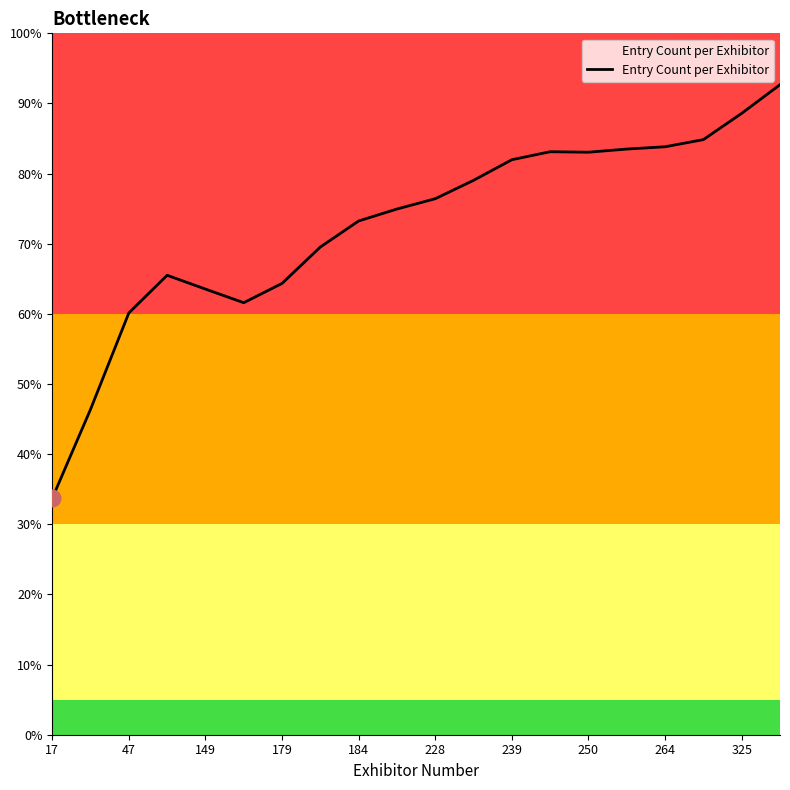

What is the label of the 4th point from the left?

179